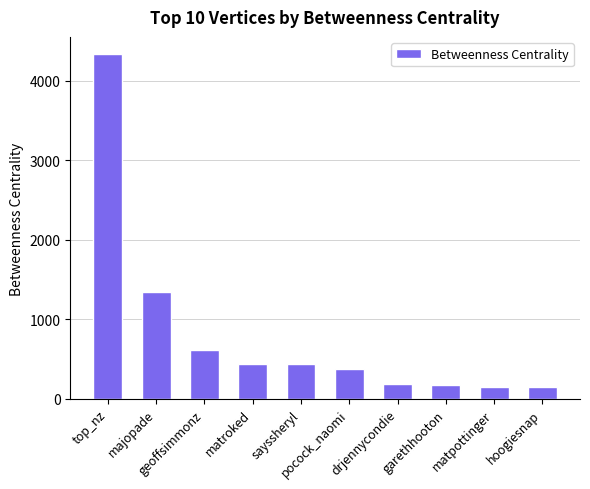

What is the value of the 9th bar from the left?

154.0